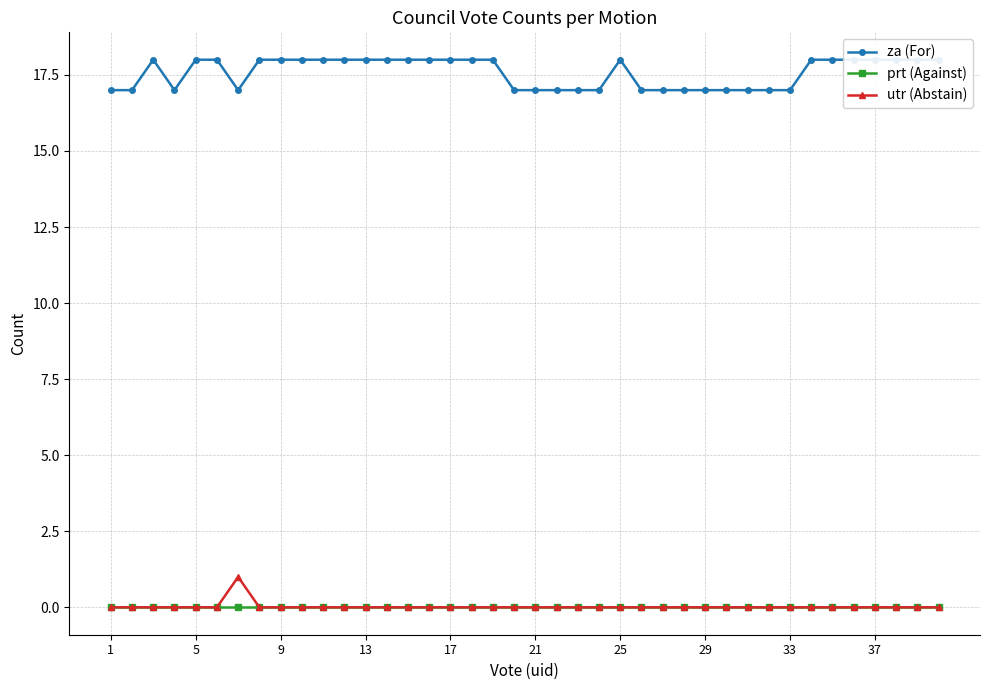

Does the chart have visible grid lines?

Yes